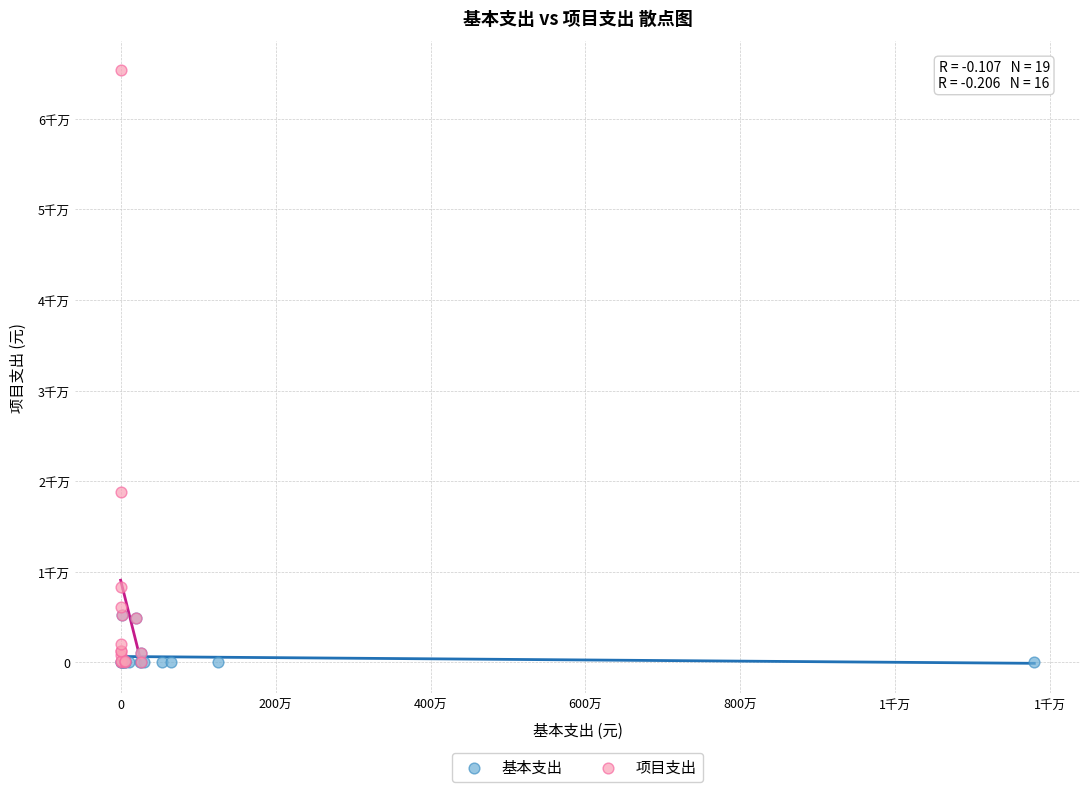

Which series reaches the maximum Y coordinate?

项目支出